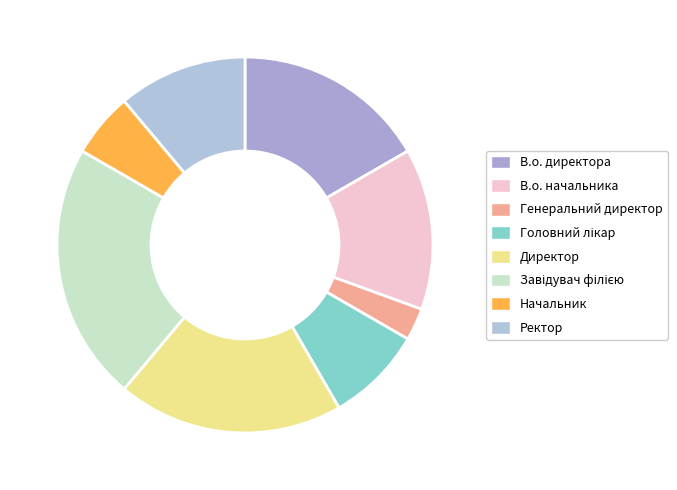

Do В.о. начальника and Ректор together represent more than half of the pie?

No